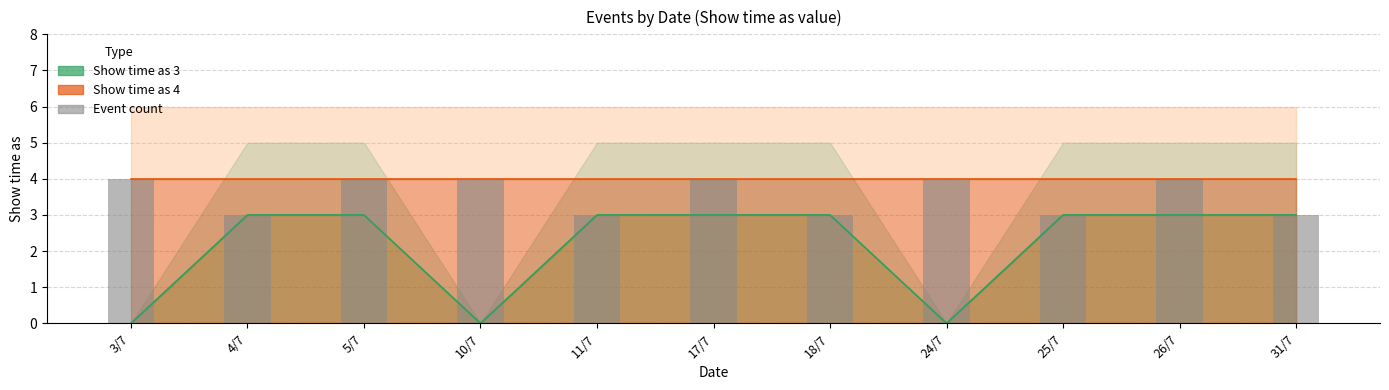

Does the chart contain any negative values?

No